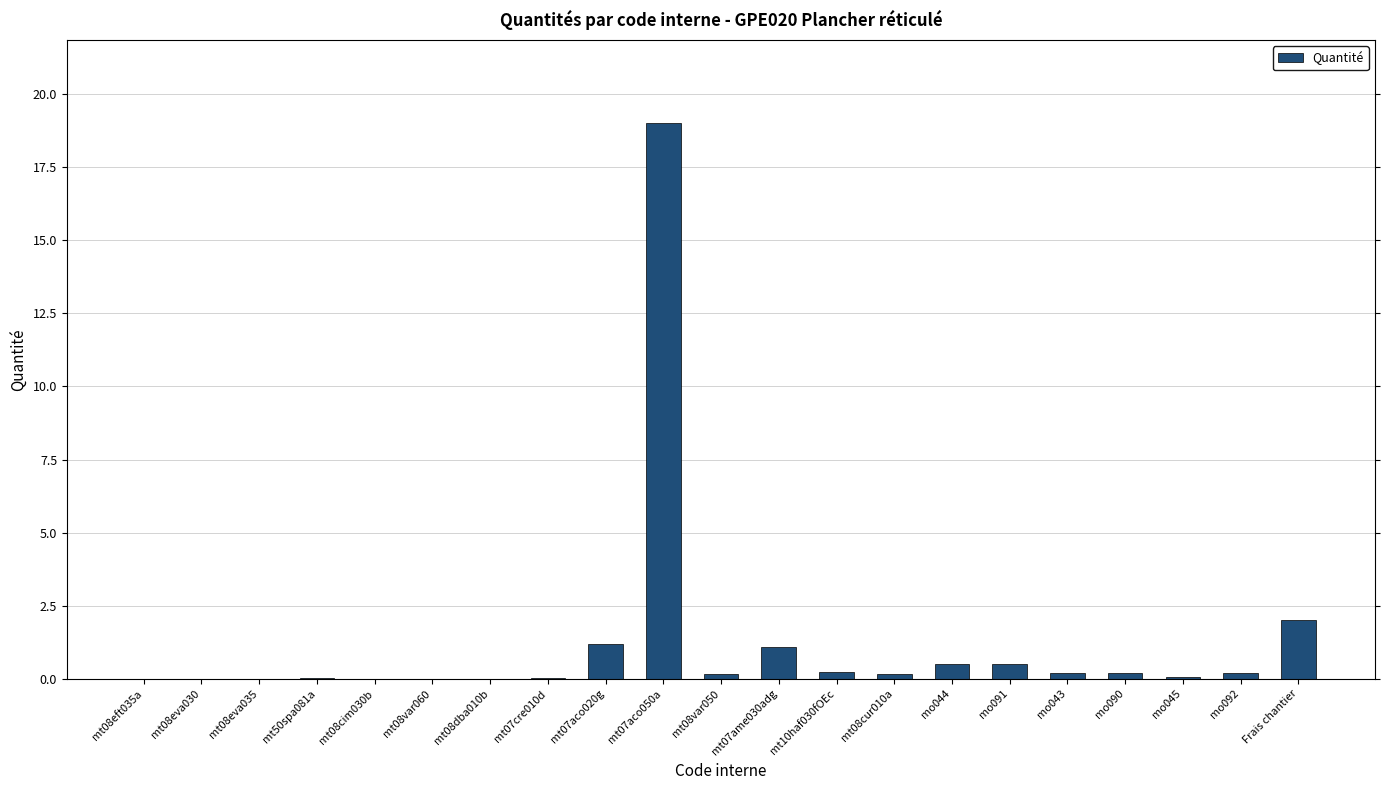

What is the sum of all values?

25.6